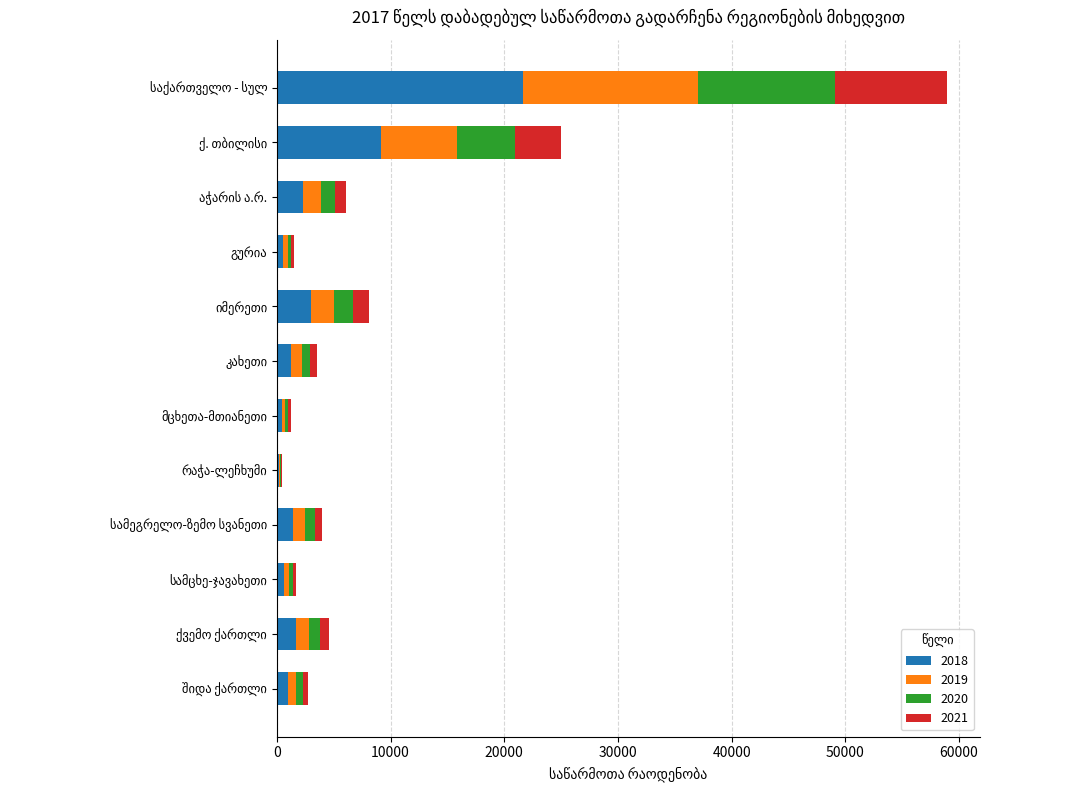

How many categories are shown in the chart?

12